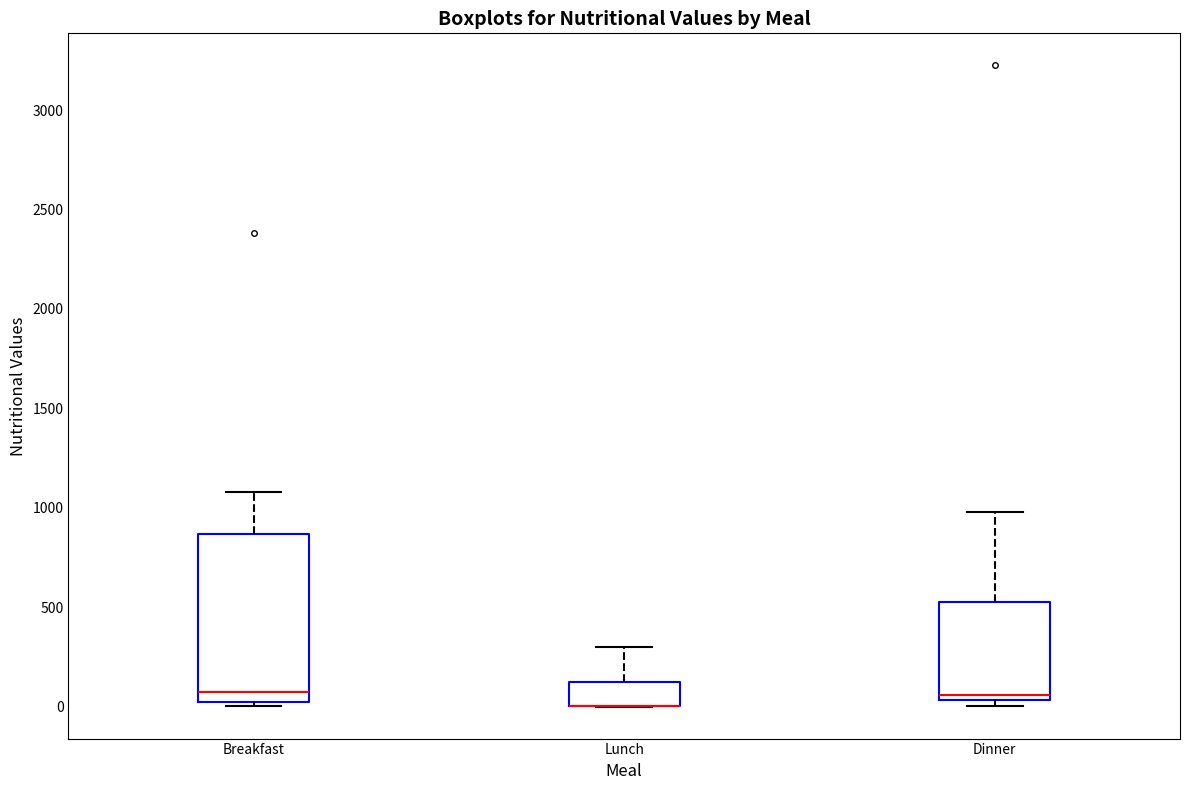

Reading left to right, read every box against the y-axis: the position of its median line, the range the box covers, and the ends of its whiskers. The values are not printed on the chart, so give them approximately, as read against the axis.

Breakfast: median 50, box 0 to 850, whiskers 0 (just below the box's lower edge) to 1100
Lunch: median 0 (drawn on the box's lower edge), box 0 to 100, whiskers 0 to 300
Dinner: median 50 (just above the box's lower edge), box 50 to 550, whiskers 0 to 1000